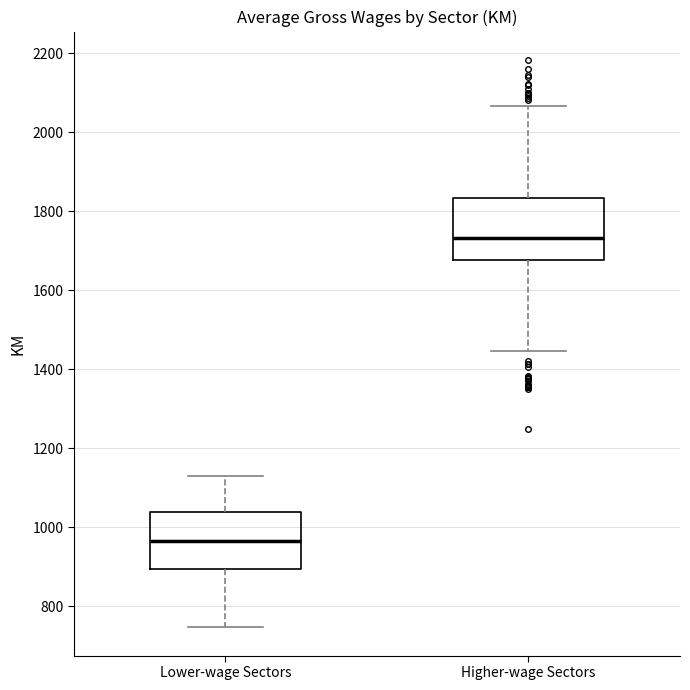

Reading left to right, read every box against the y-axis: the position of its median line, the range the box covers, and the ends of its whiskers. The values are not printed on the chart, so give them approximately, as read against the axis.

Lower-wage Sectors: median 960, box 900 to 1040, whiskers 740 to 1140
Higher-wage Sectors: median 1740, box 1680 to 1840, whiskers 1440 to 2060